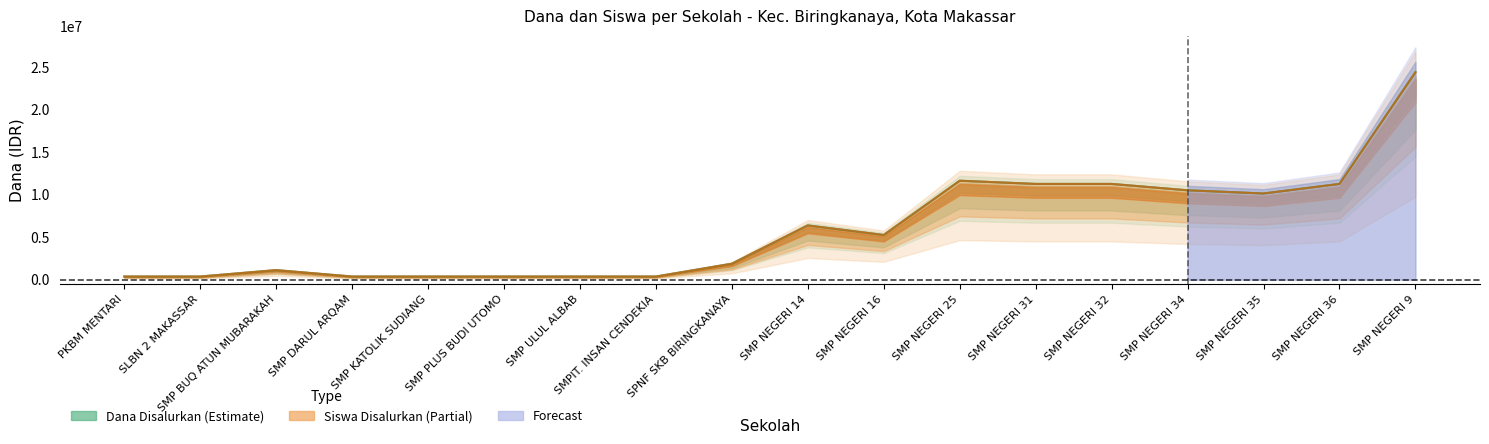

What is the difference between the maximum and minimum values in the Dana Disalurkan series?

24000000